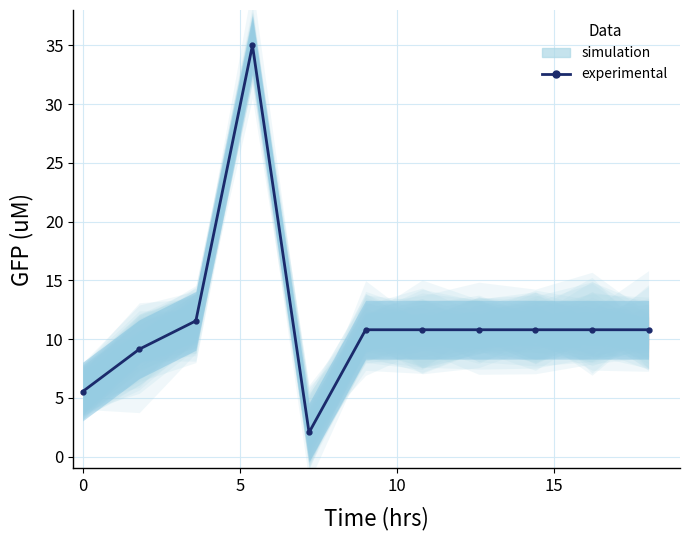

What is the maximum value shown in the chart?

35.0